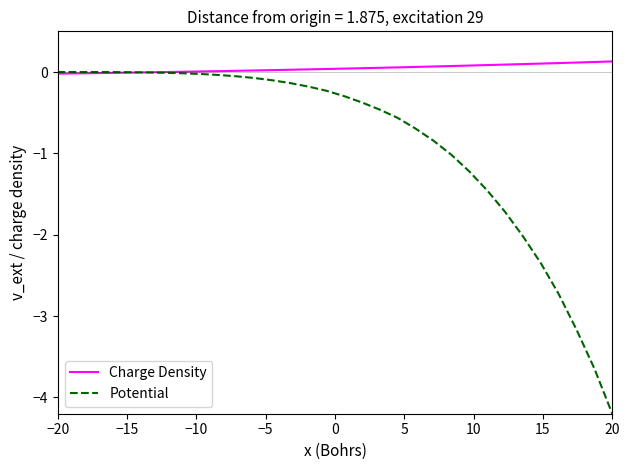

What is the sum of all Potential values?

-27.6